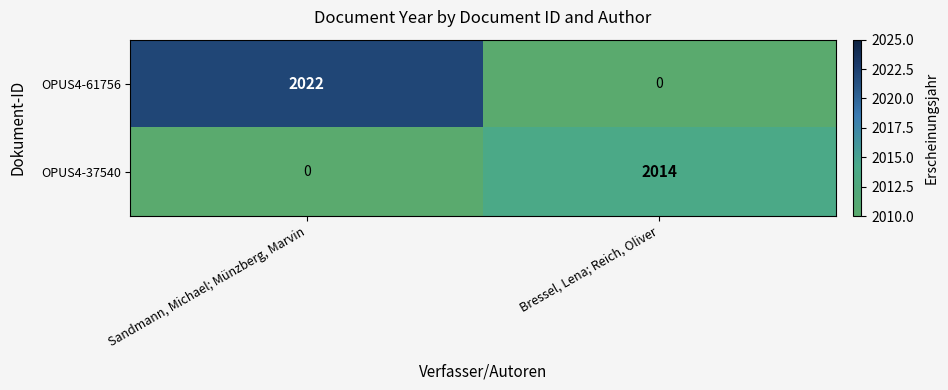

Which series has the widest spread of values?

OPUS4-61756